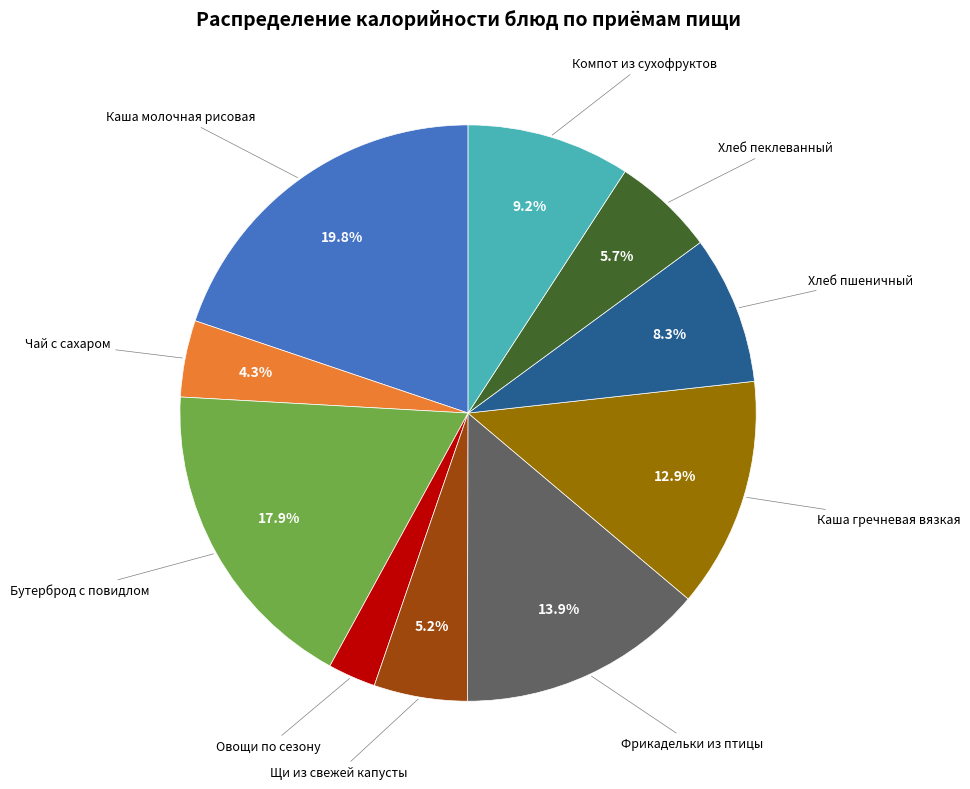

Is there a majority slice in this chart?

No